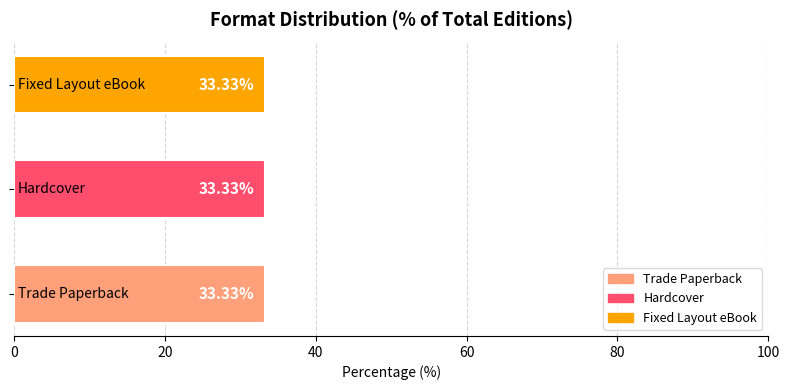

Which series has the largest total across all categories?

Trade Paperback